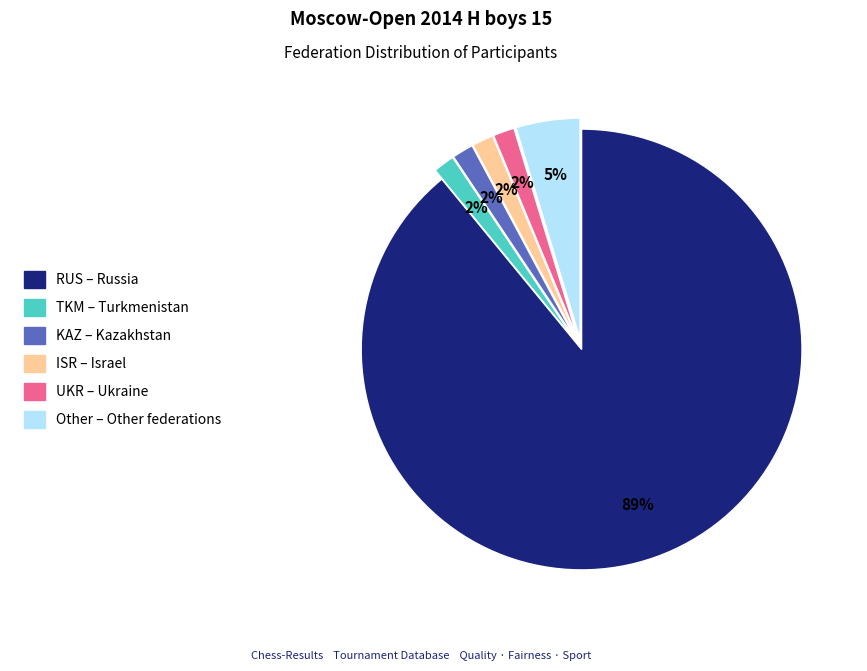

How many slices are in this pie chart?

6